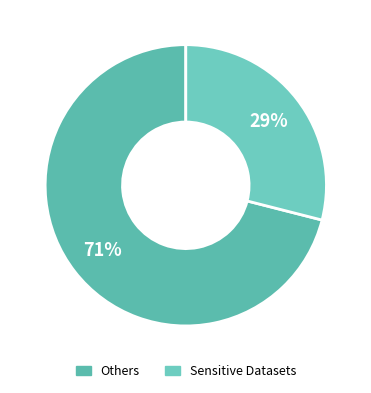

How many slices are in this pie chart?

2